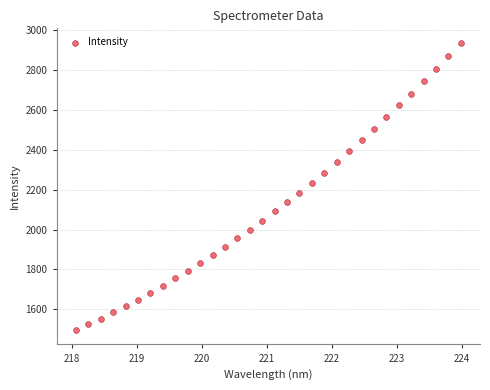

What is the range of Y values (max minus min)?

1439.9